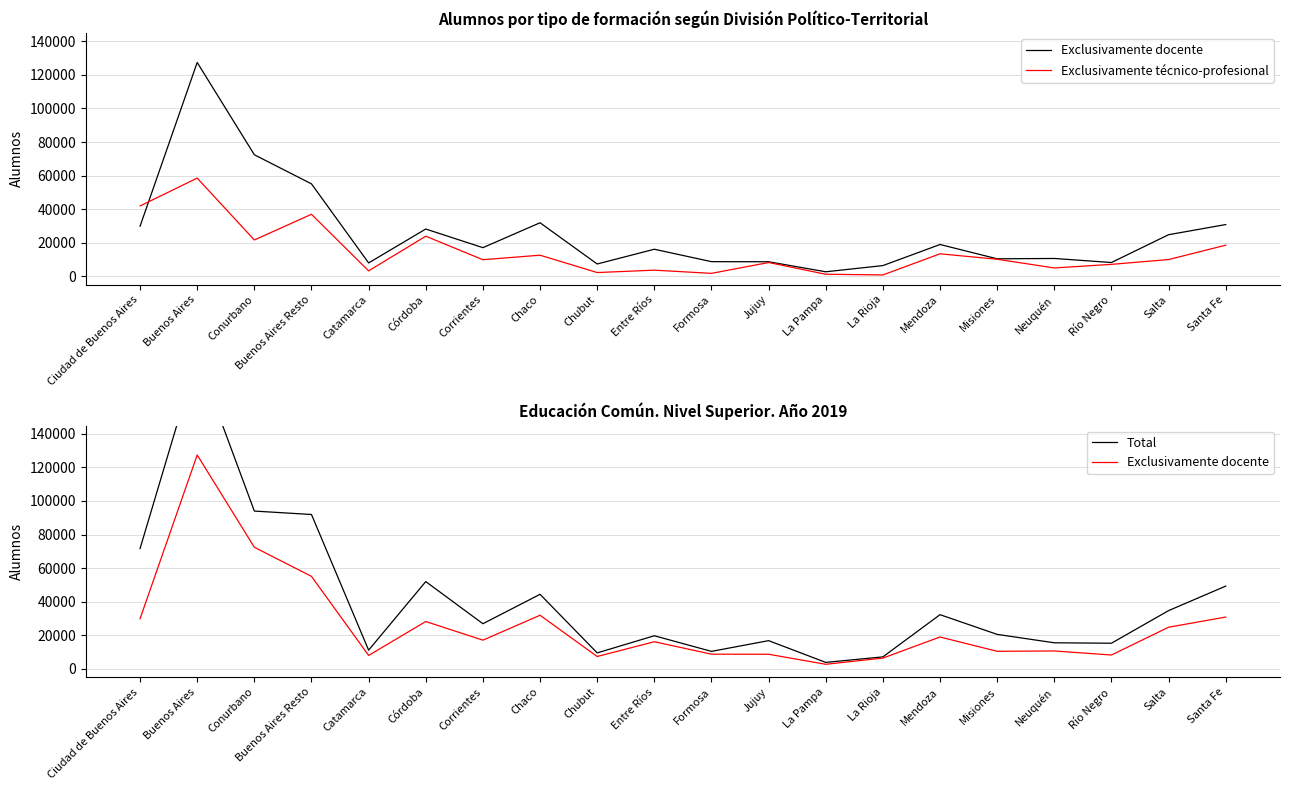

What is the smallest value displayed?

717